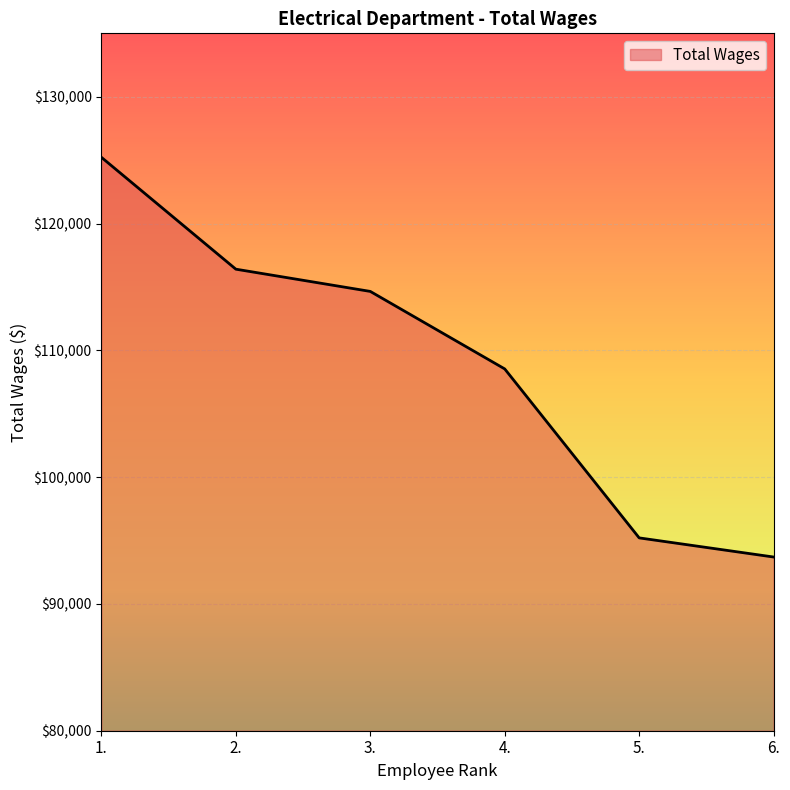

The chart shows a value of 161797 at 2.. True or false?

False